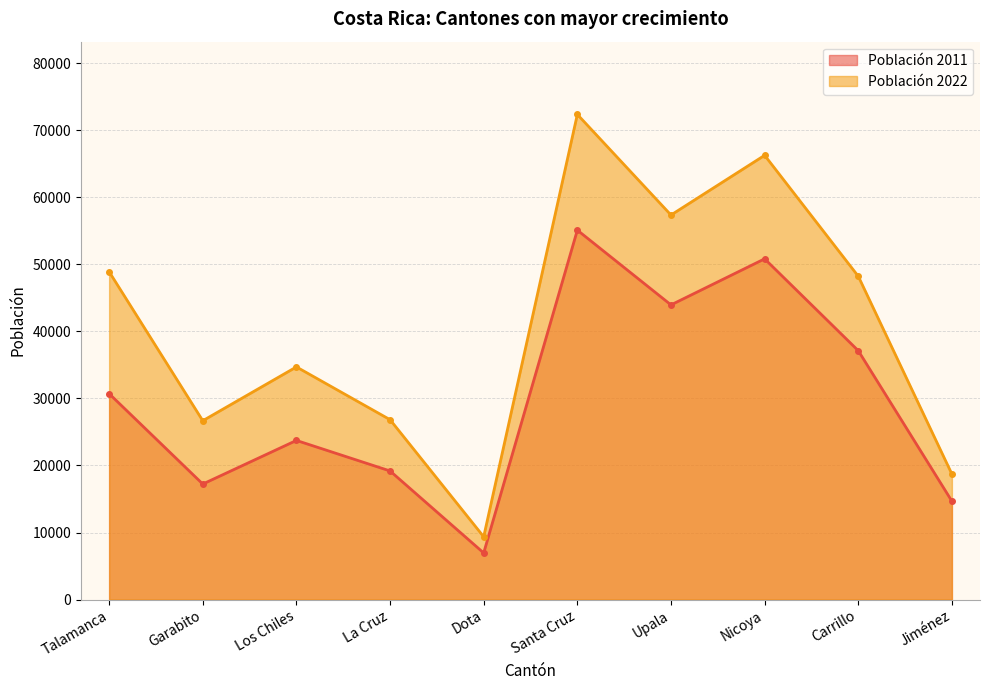

How many interior local peaks does the Población 2011 series have?

3